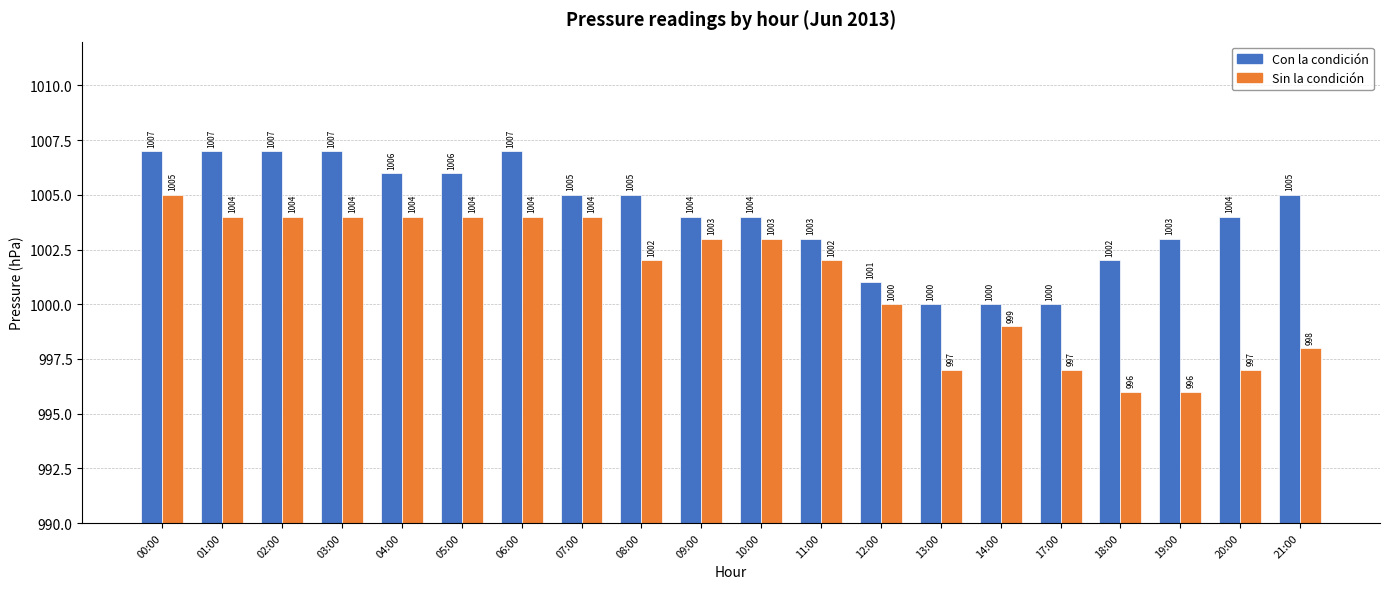

What is the minimum value for Sin la condición?

996